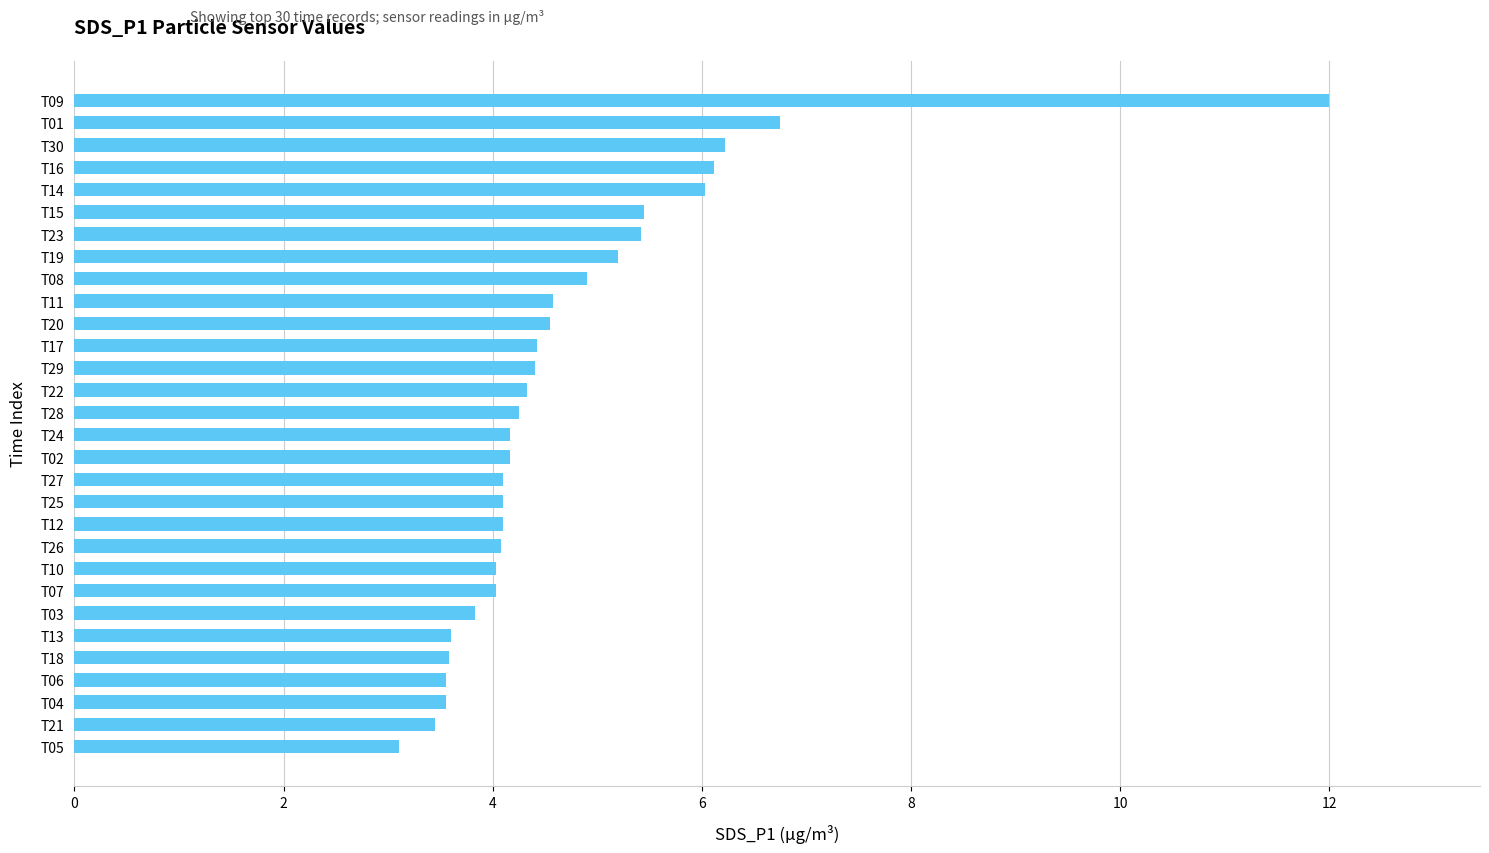

Which label corresponds to the largest value in the chart?

T09